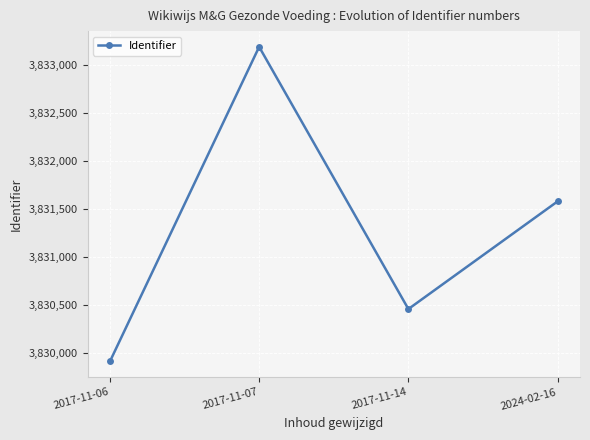

At which category does the chart reach its peak across all series?

2017-11-07